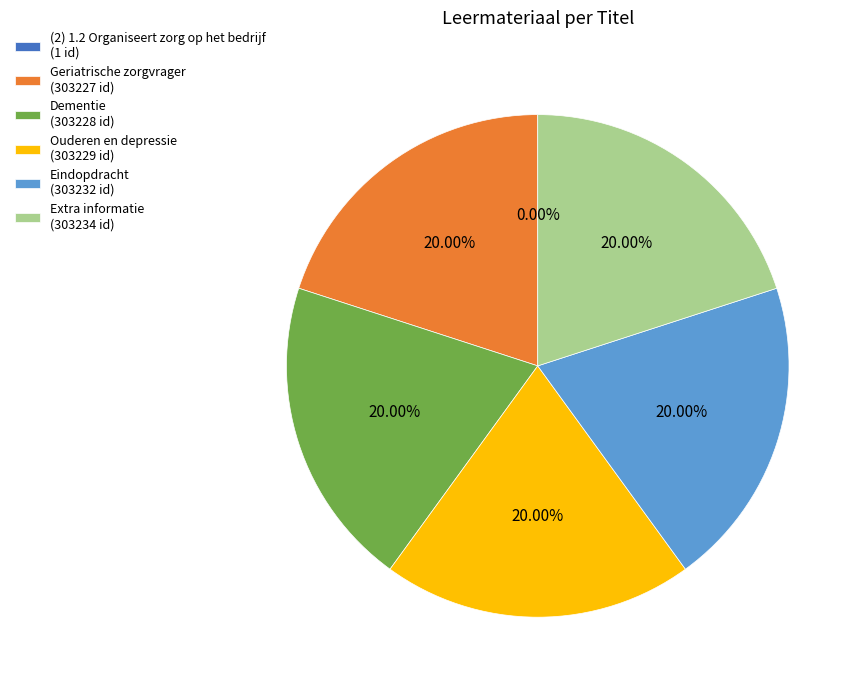

Is there a majority slice in this chart?

No